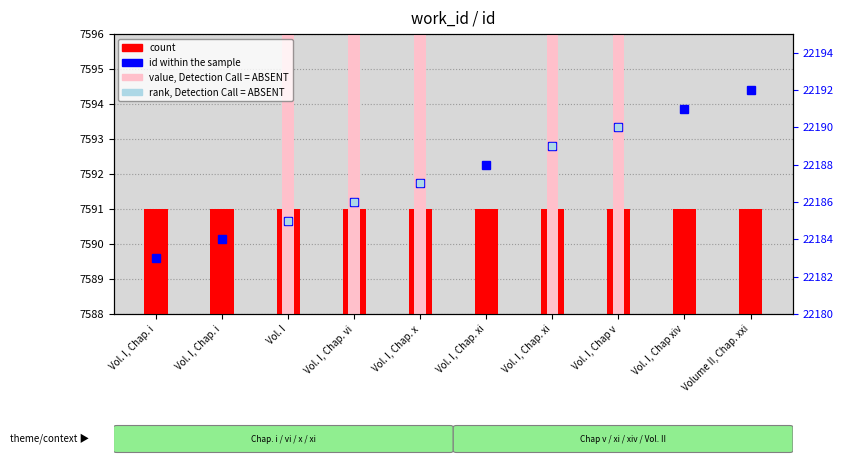

Reading right to left, transcribe all the data shown in this chart.

Volume II, Chap. xxi=22192	Vol. I, Chap xiv=22191	Vol. I, Chap v=22190	Vol. I, Chap. xi=22189	Vol. I, Chap. xi=22188	Vol. I, Chap. x=22187	Vol. I, Chap. vi=22186	Vol. I=22185	Vol. I, Chap. i=22184	Vol. I, Chap. i=22183